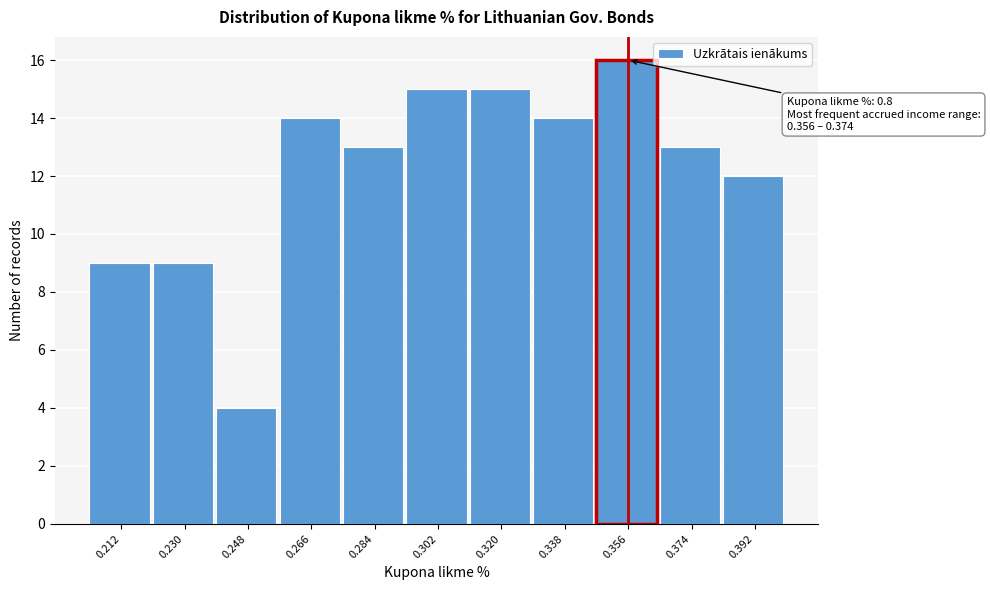

Reading left to right, extract all data points from this chart.

9	9	4	14	13	15	15	14	16	13	12